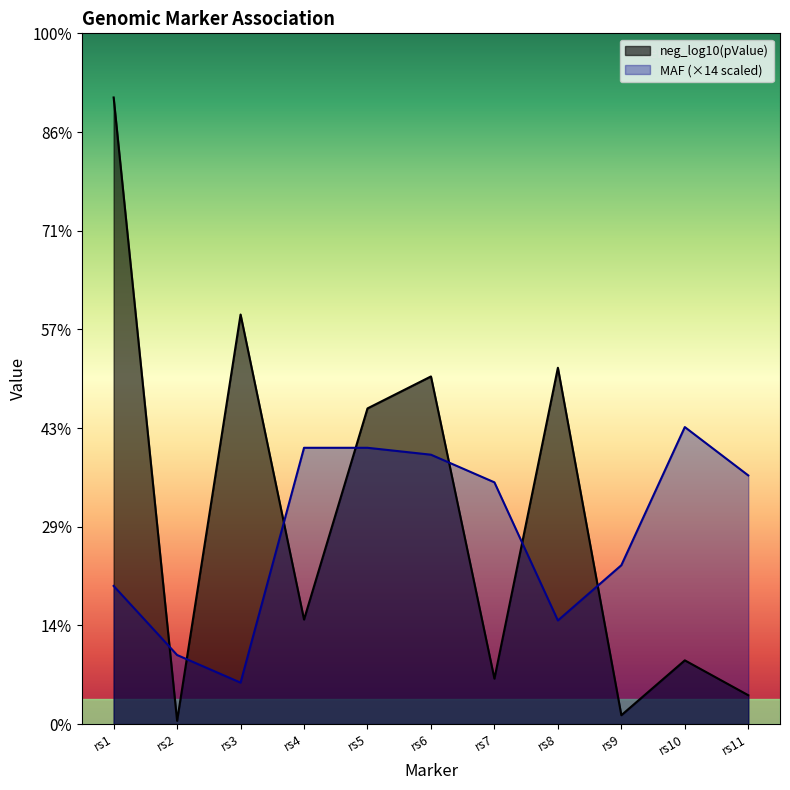

What are all the series names shown in the legend?

neg_log10(pValue), MAF (×14 scaled)